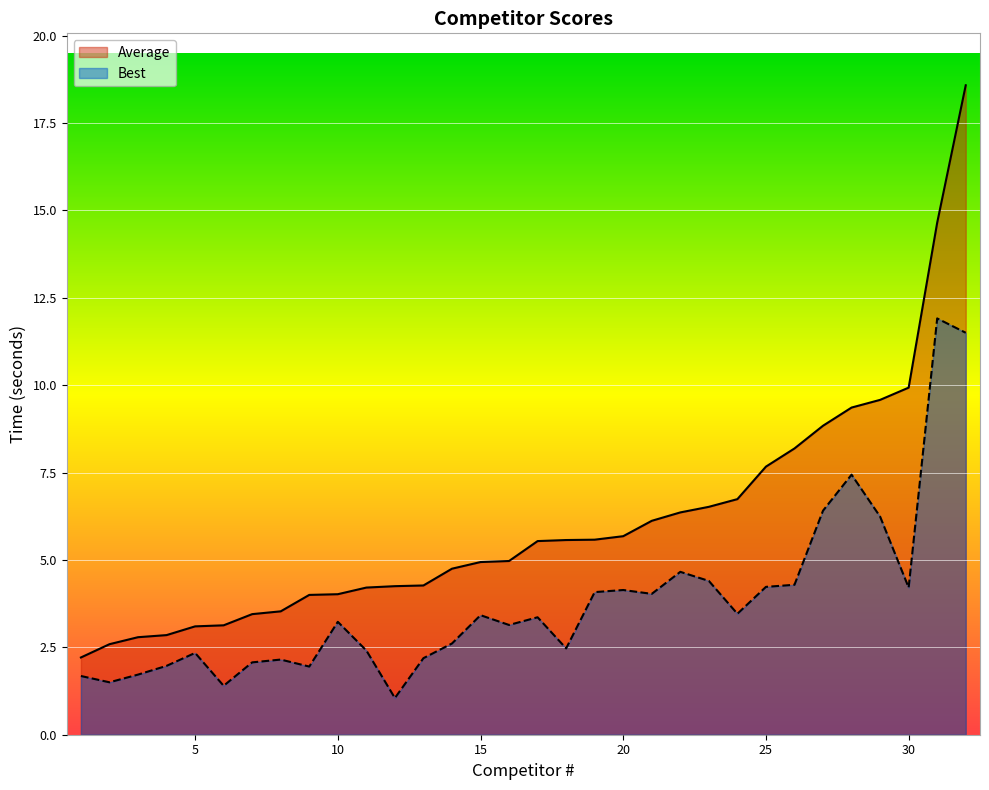

The value of Average at 16 is 6.9. True or false?

False